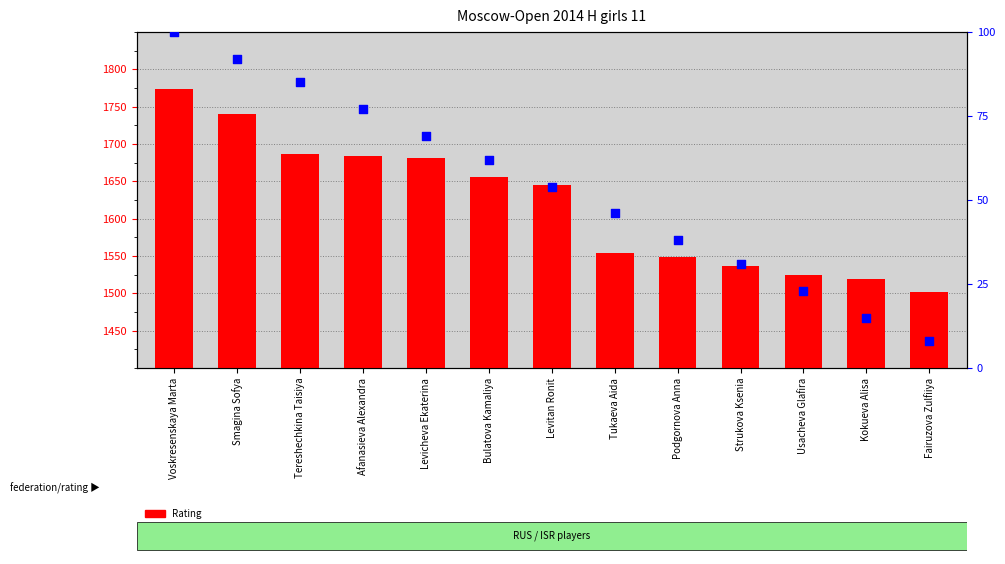

Which series reaches the minimum Y coordinate?

percentile rank within the sample